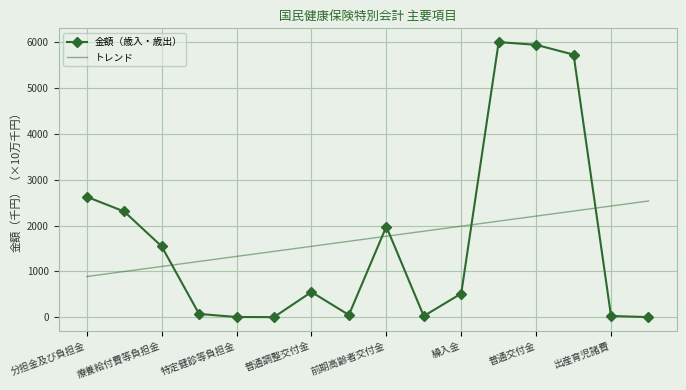

What is the value of the 金額（歳入・歳出） point at the 13th from the left?

594151253.0